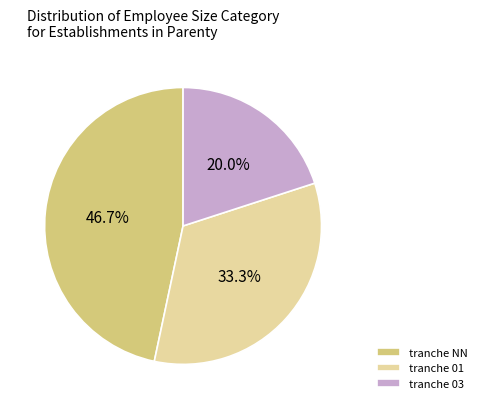

Rank the categories by value from highest to lowest.

tranche NN, tranche 01, tranche 03